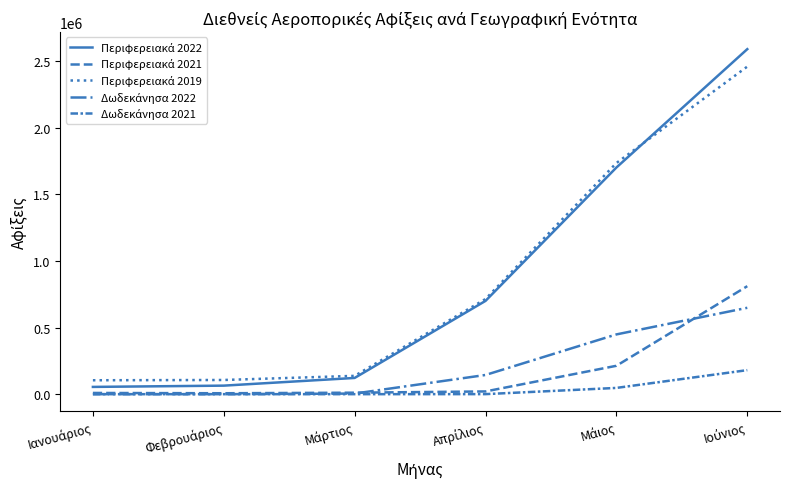

Is this an area chart (filled region under the line)?

No